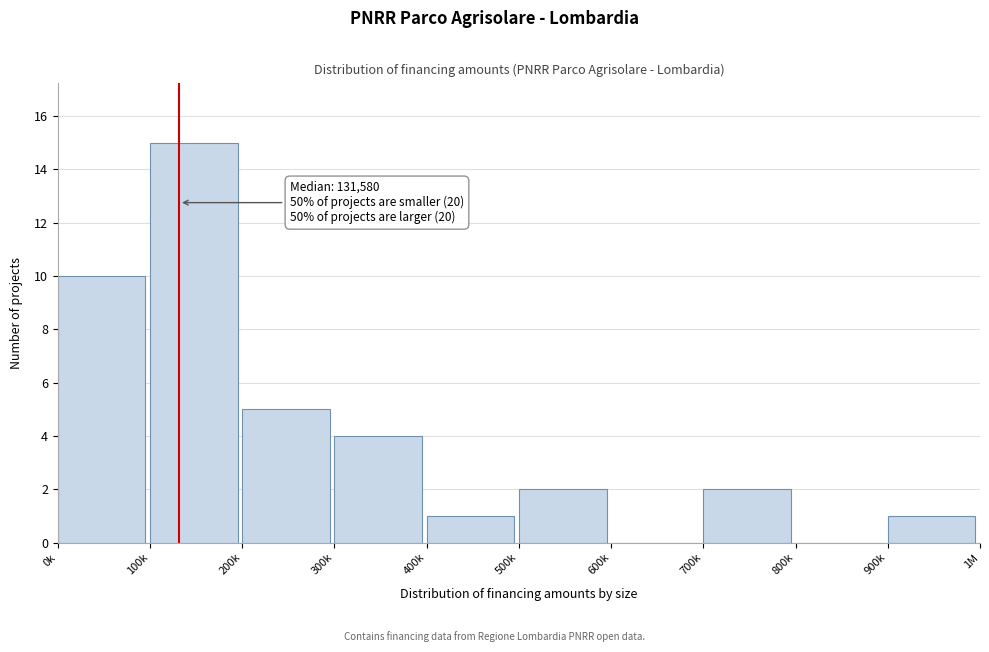

Reading left to right, list all the values displayed in this chart.

0k=10	100k=15	200k=5	300k=4	400k=1	500k=2	600k=0	700k=2	800k=0	900k=1